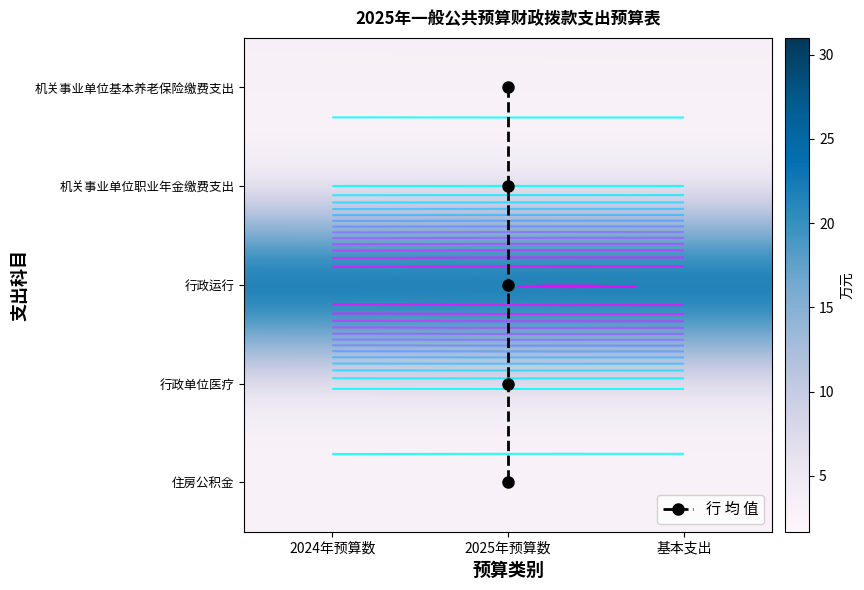

What is the greatest value displayed?

31.0